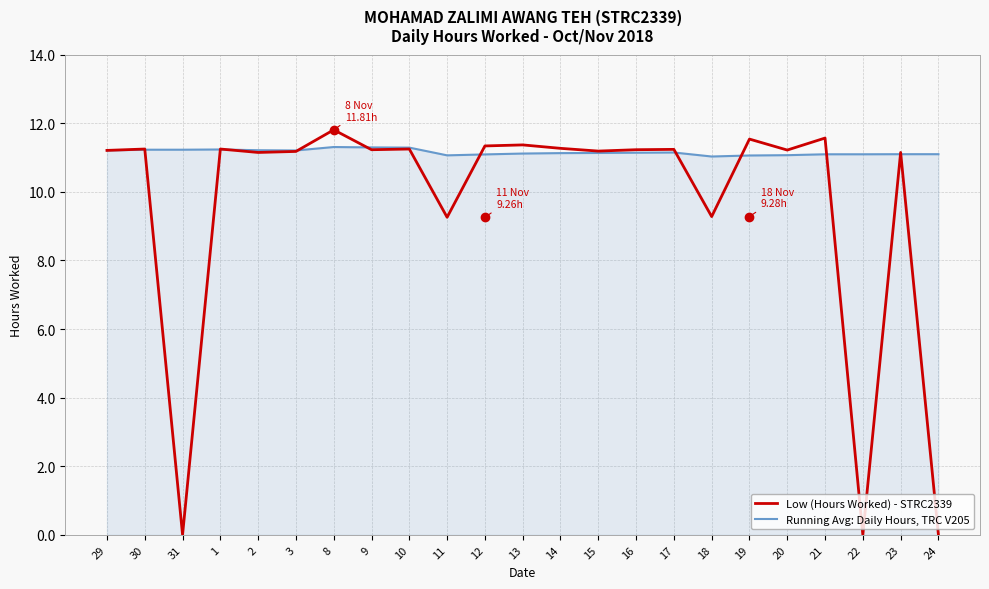

What is the difference between the highest and lowest values at 19?

0.5